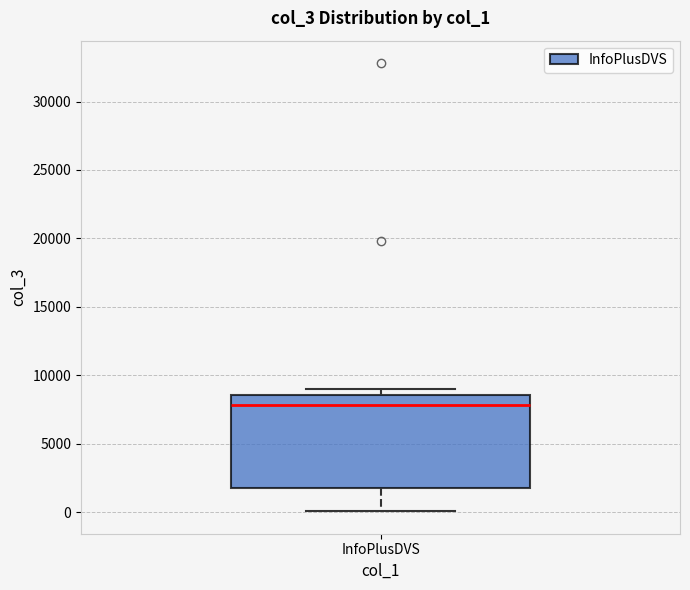

Read this box plot against the y-axis: the position of the median line, the range covered by the box, and the ends of both whiskers. The values are not printed on the chart, so give them approximately, as read against the axis.

median 8000, box 2000 to 8500, whiskers 0 to 9000